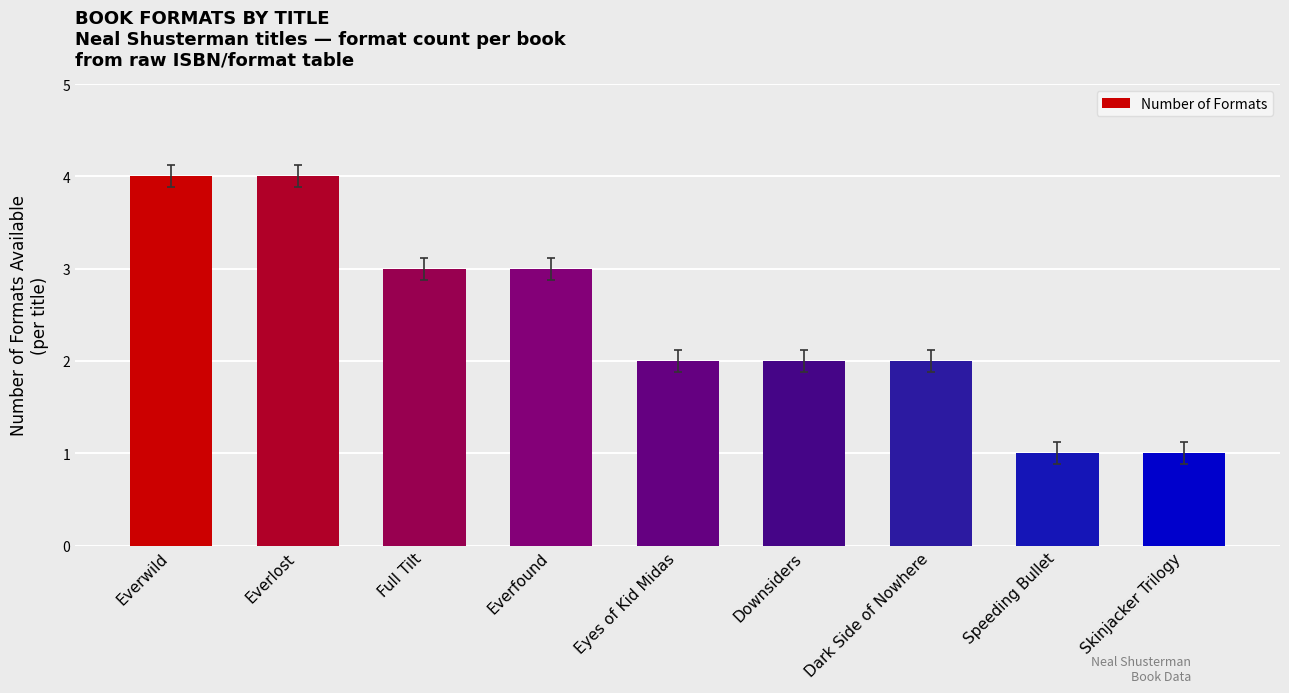

What is the ratio of the value at Everlost to the value at Full Tilt?

1.3